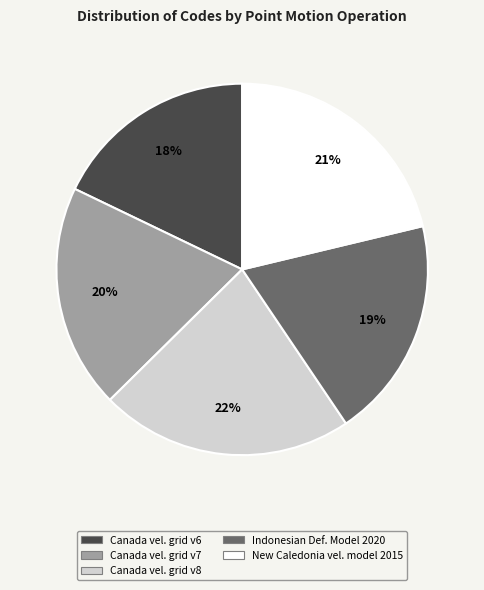

Does any single category account for the majority?

No